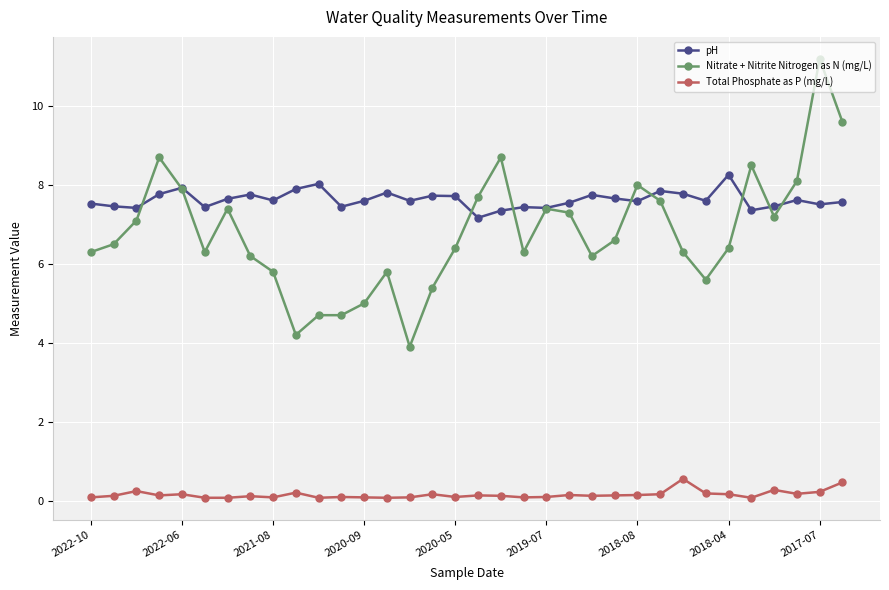

What is the difference between the maximum and minimum values in the Nitrate + Nitrite Nitrogen as N (mg/L) series?

7.3